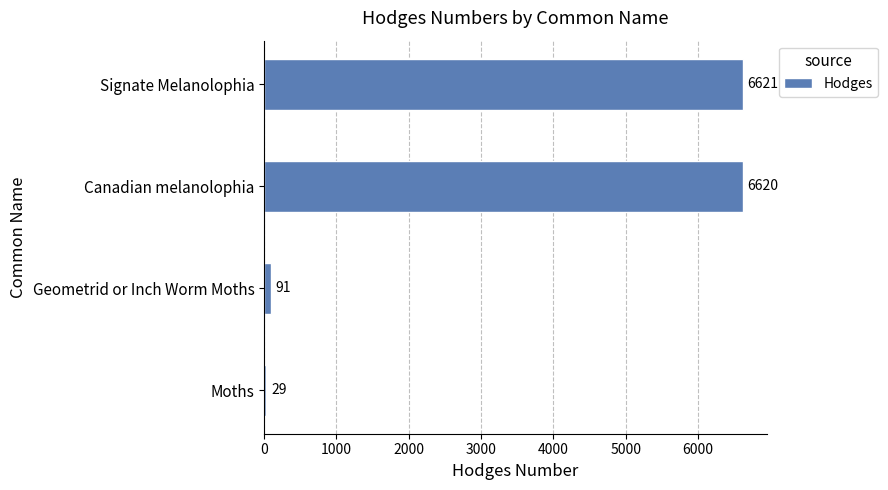

Rank the categories by value from highest to lowest.

Signate Melanolophia, Canadian melanolophia, Geometrid or Inch Worm Moths, Moths